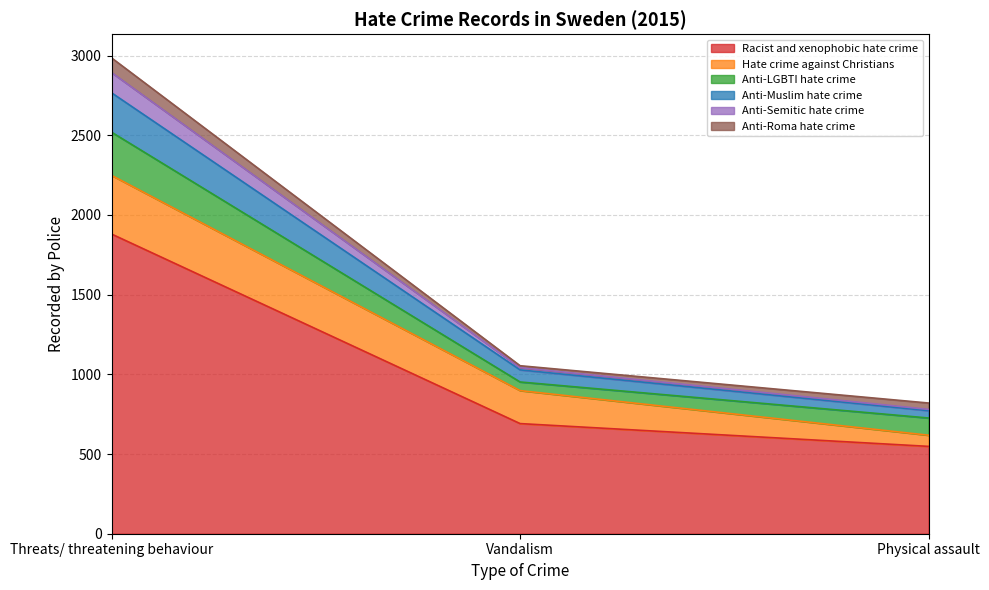

What is the label of the 1st point from the left?

Threats/ threatening behaviour